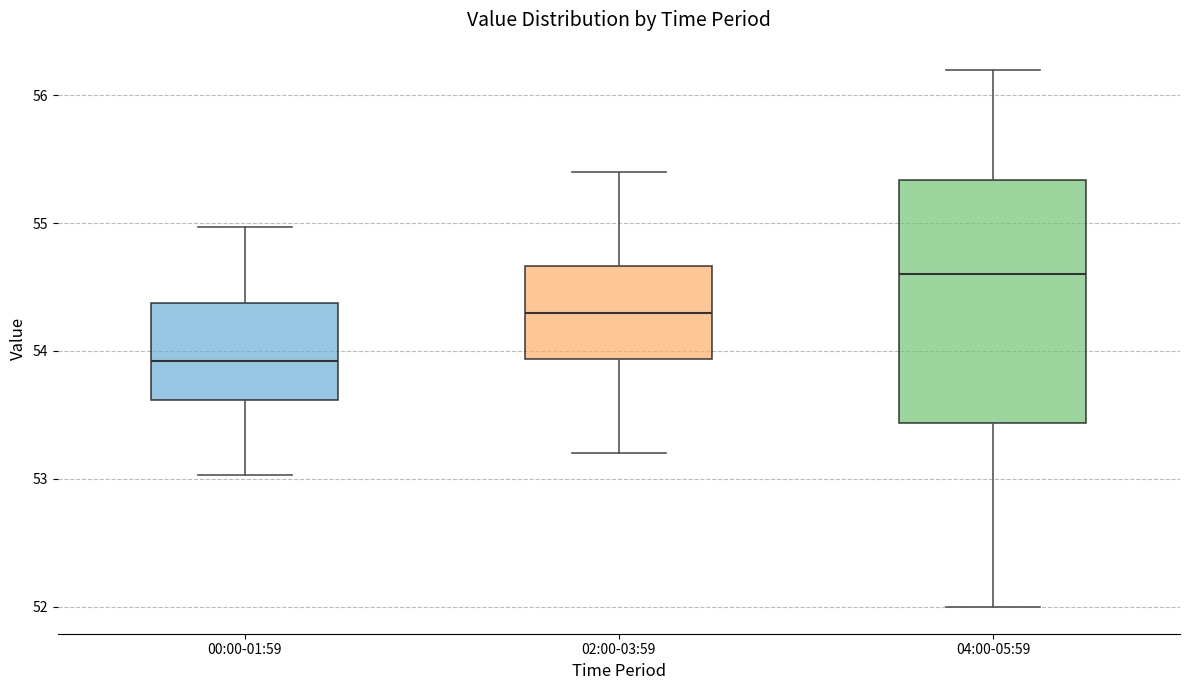

Comparing the boxes themselves (not the whiskers), which one is the tallest?

04:00-05:59